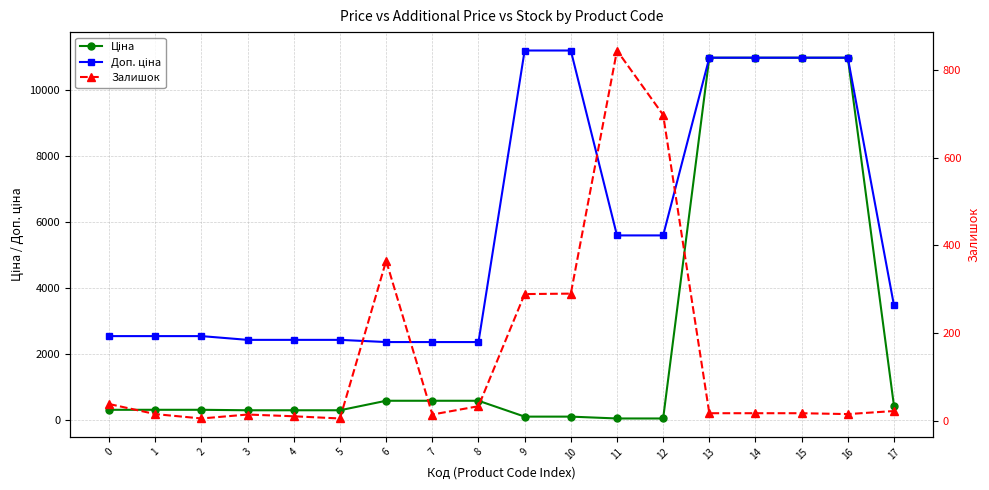

What is the minimum value shown in the chart?

5.0